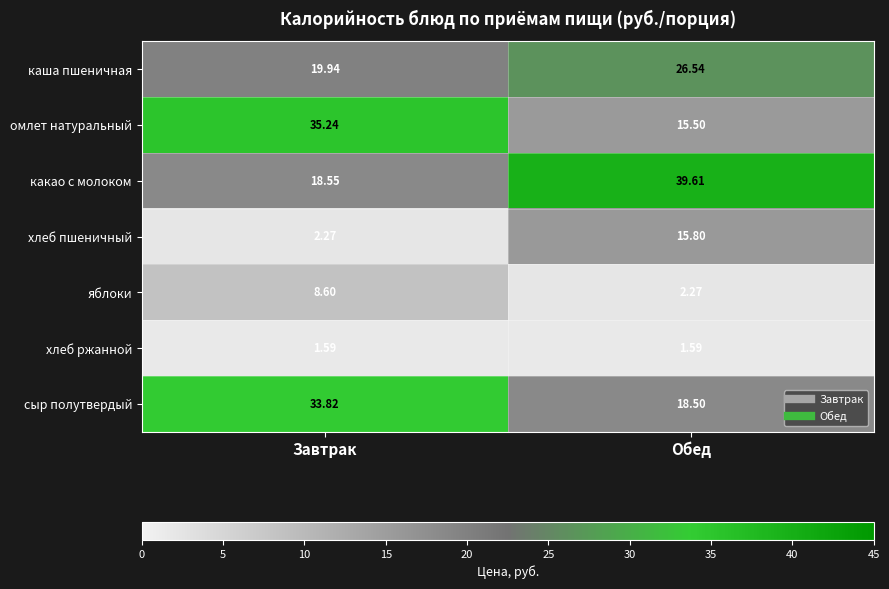

Which series has the widest spread of values?

какао с молоком